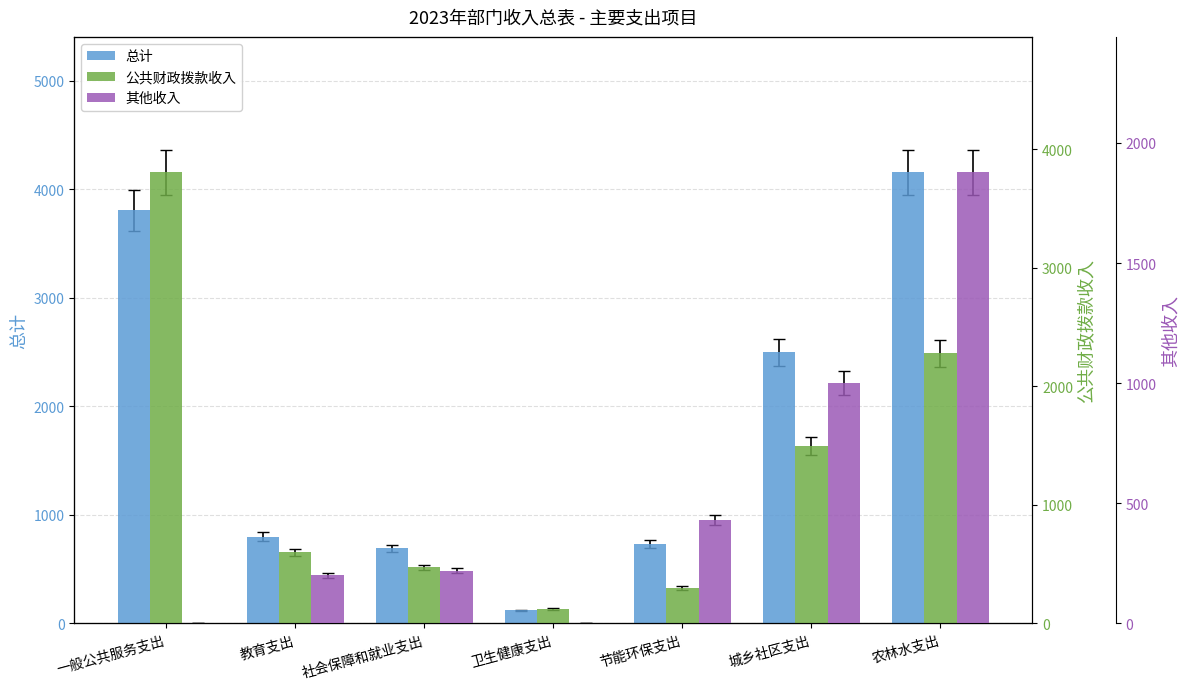

How many 其他收入 values are between 0 and 1000?

6